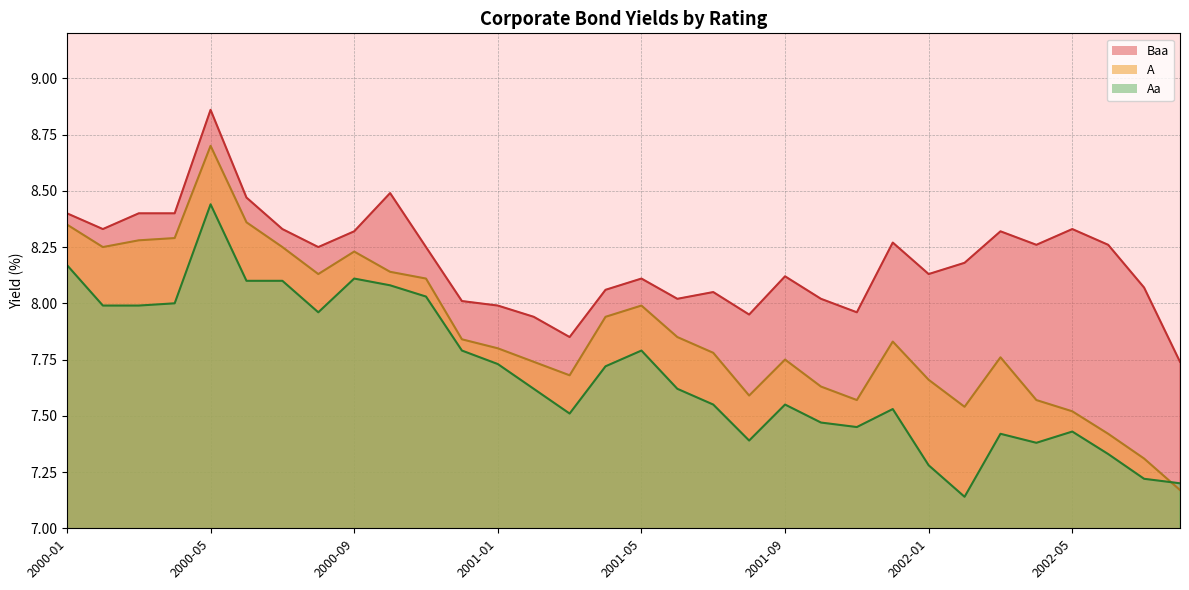

What is the value of the Aa point at the 11th from the left?

8.0